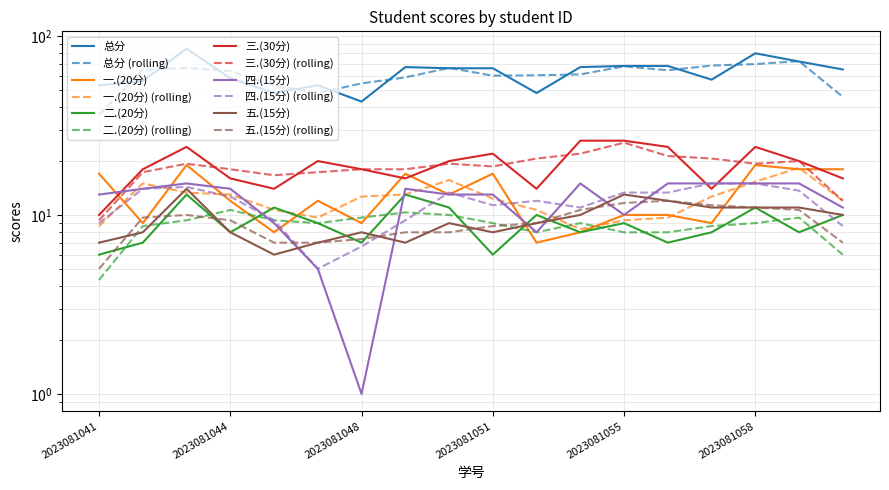

What is the average value of the 一.(20分) series?

13